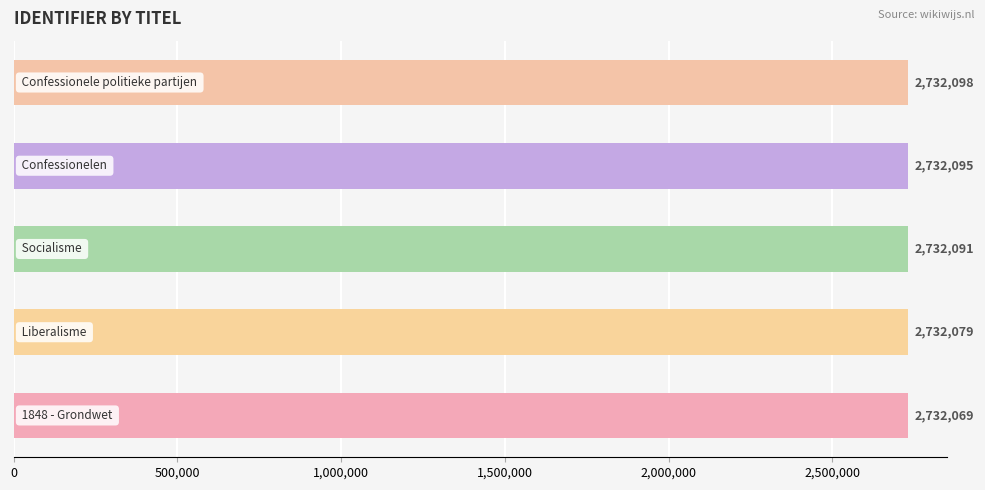

How many values are between 2732079 and 2732095?

3